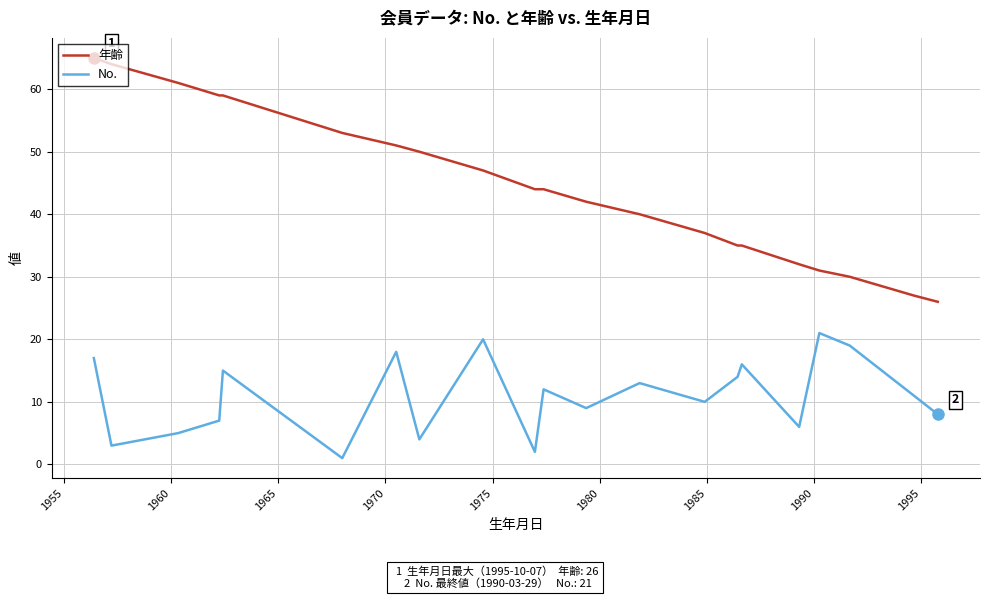

Which series has the largest range (max minus min)?

年齢